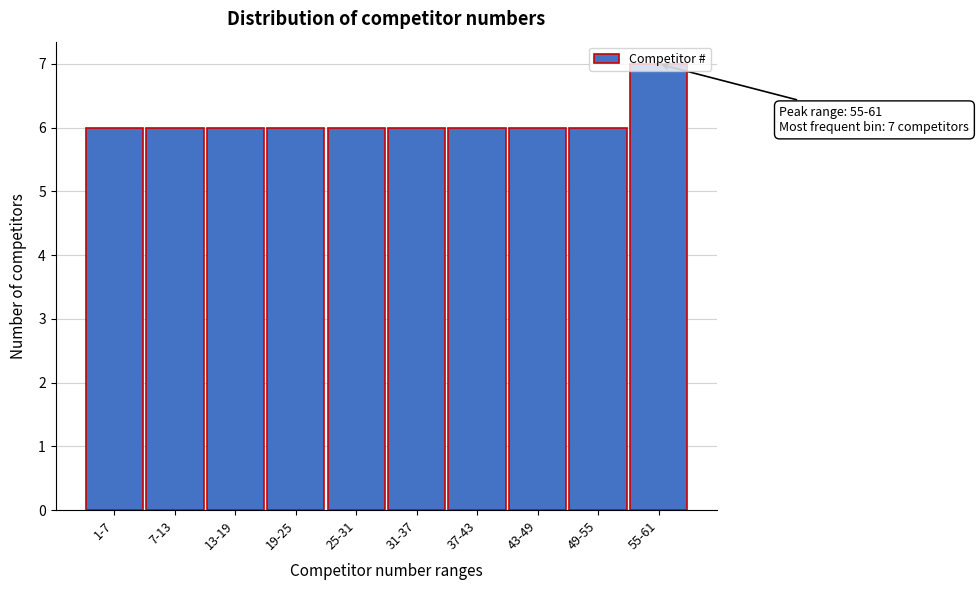

What position from the left is 55-61?

10